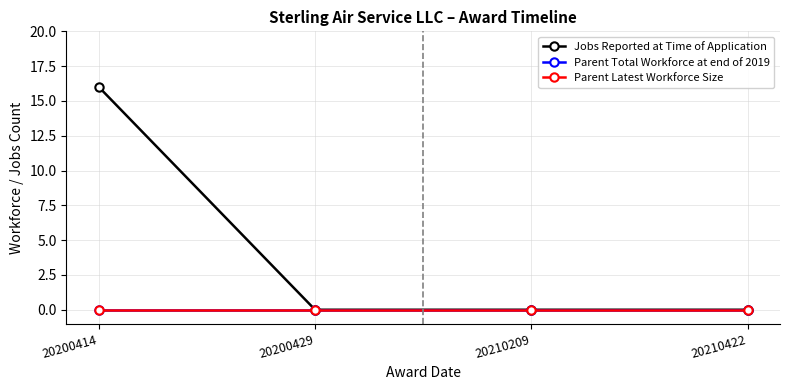

Which has a higher value, 20210209 or 20200414?

20200414